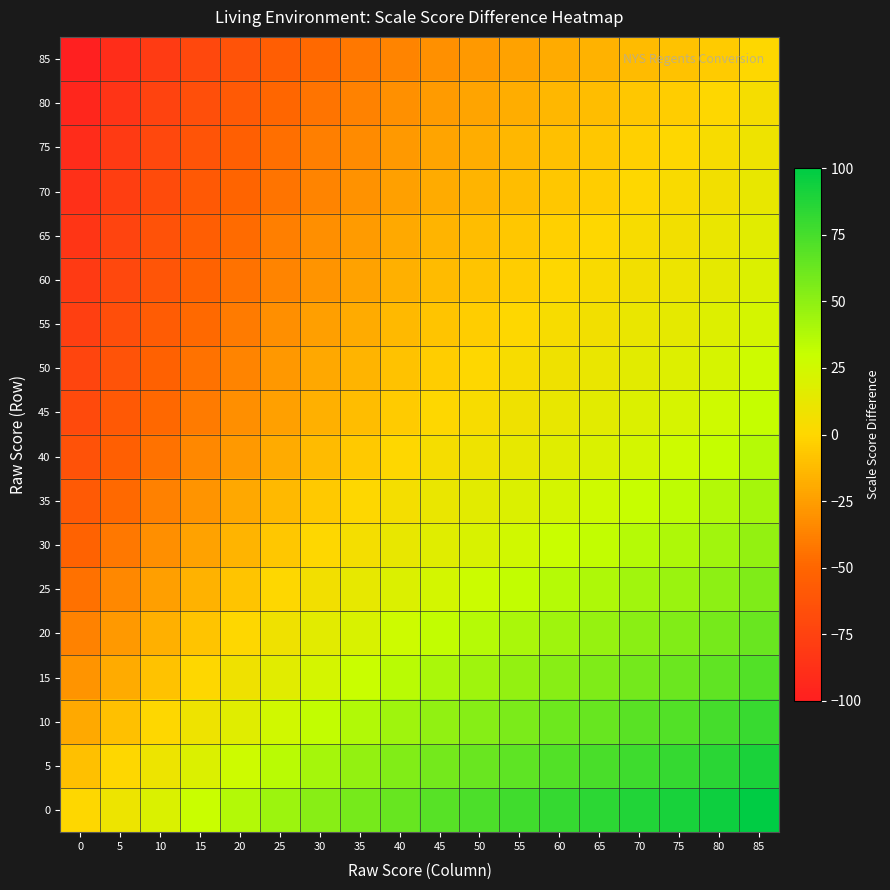

What is the maximum value shown in the chart?

100